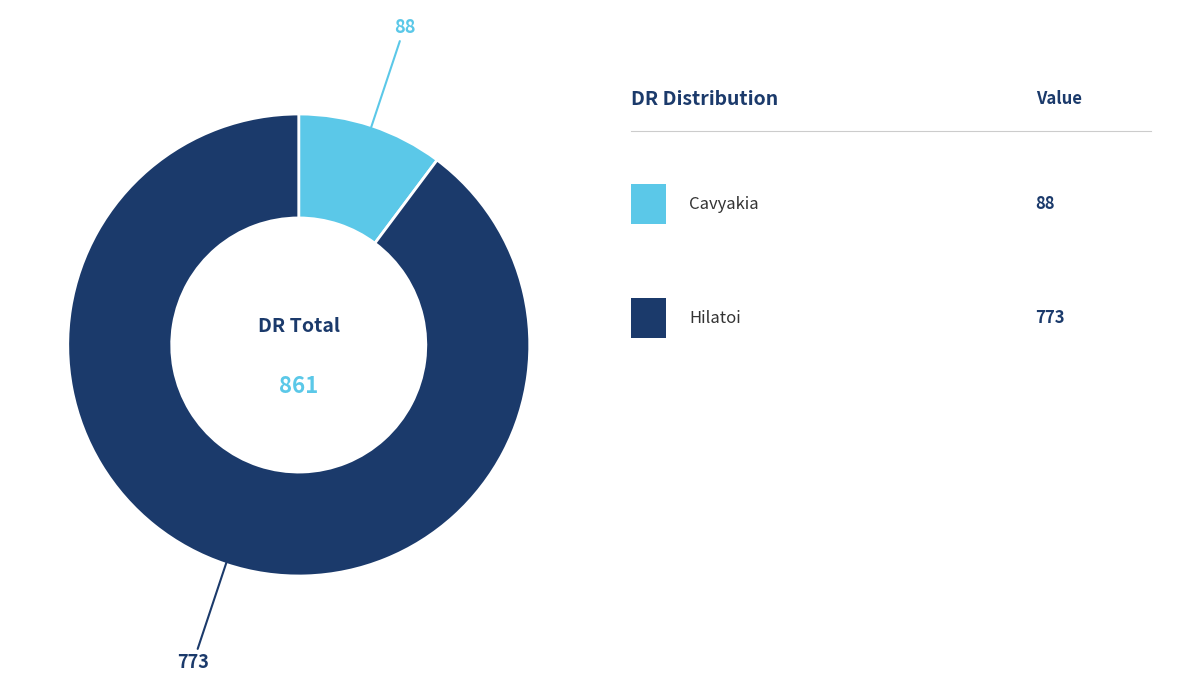

Is there a majority slice in this chart?

Yes